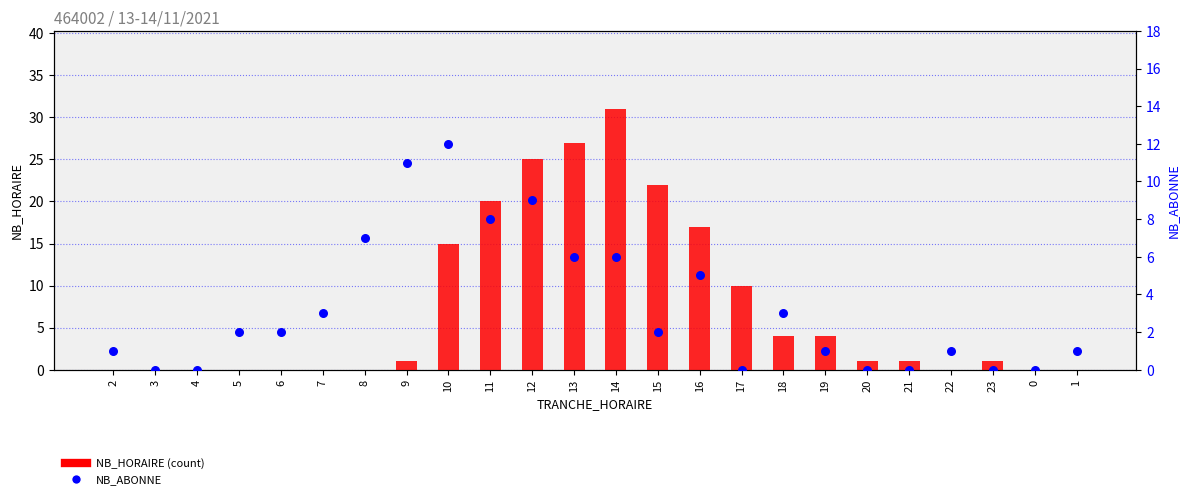

Which series has the largest total across all categories?

NB_HORAIRE